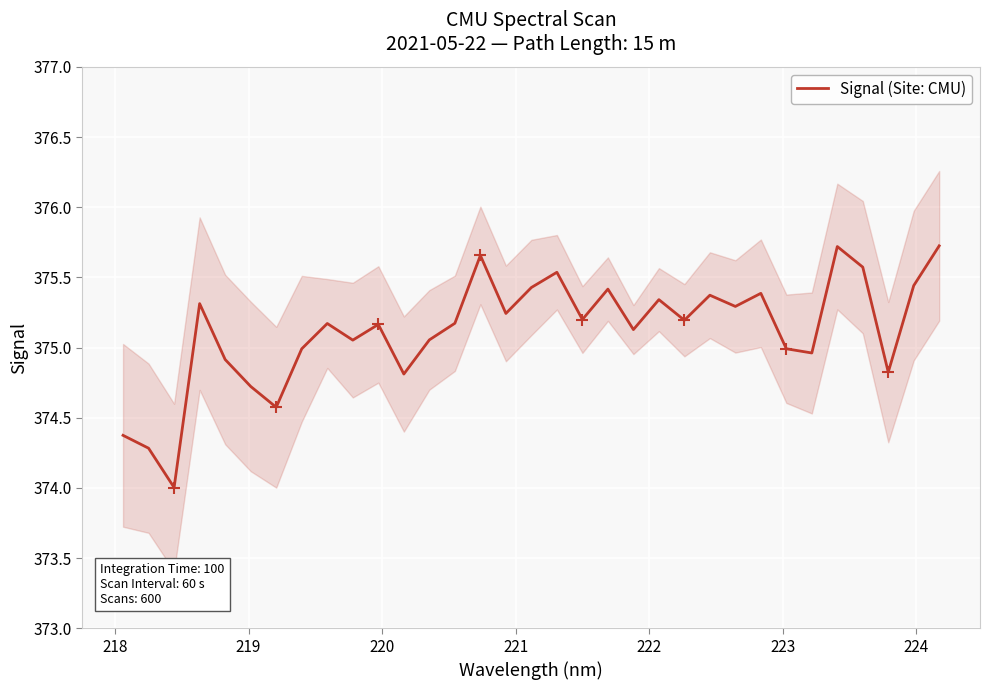

What is the minimum value for Signal (Site: CMU)?

374.0